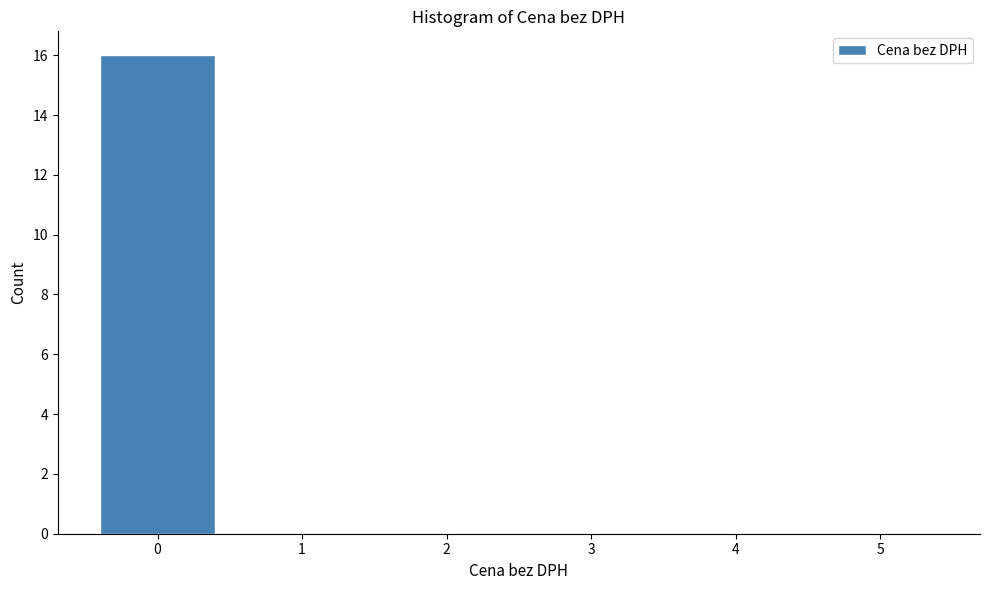

Reading left to right, what are all the values shown in this chart?

0=16	1=0	2=0	3=0	4=0	5=0